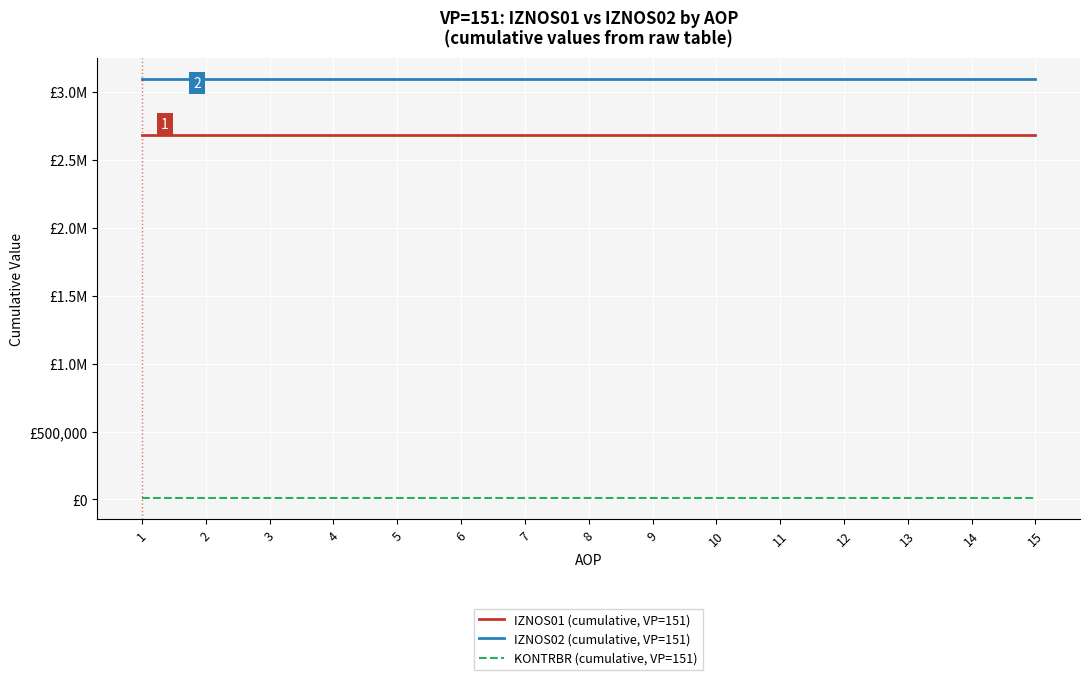

At which label does IZNOS02 (cumulative, VP=151) reach its peak?

1